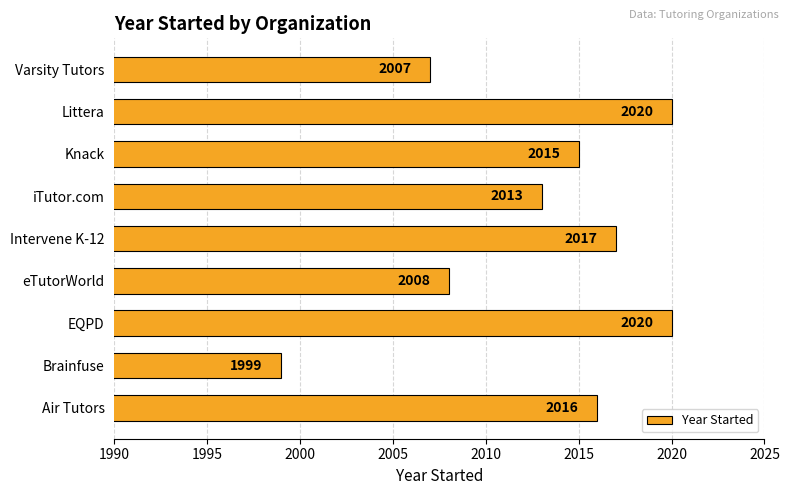

What is the sum of the values at eTutorWorld and Air Tutors?

4024